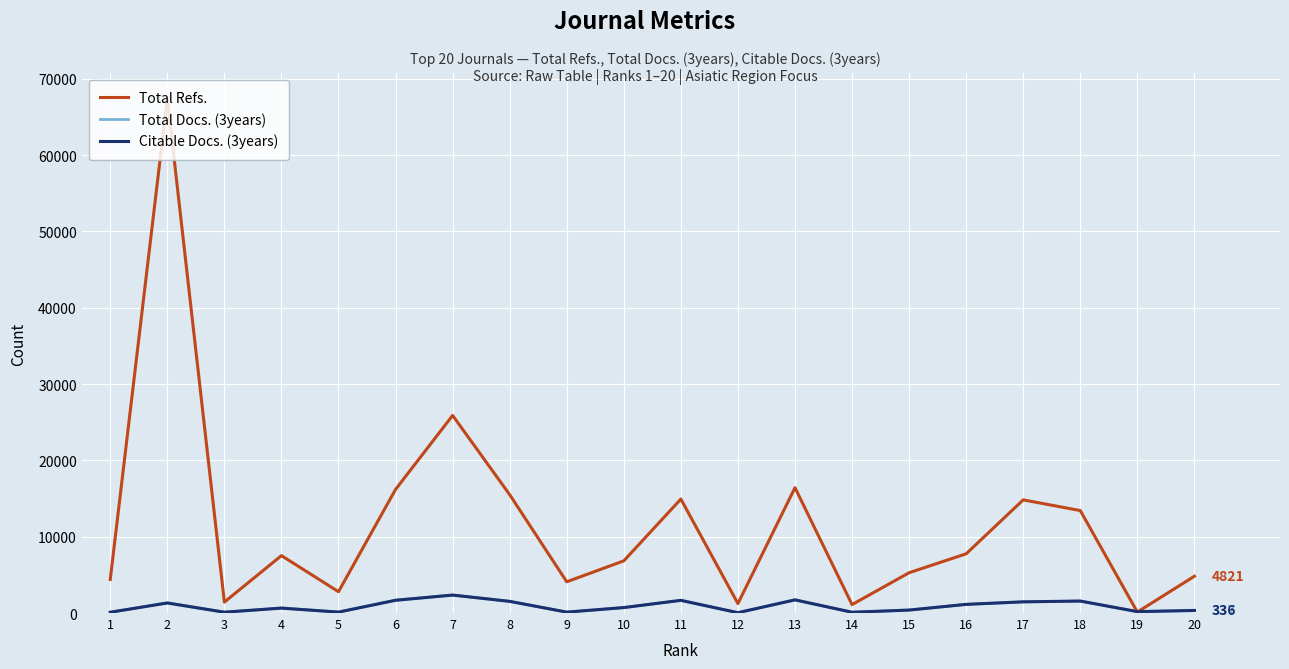

Where does the Citable Docs. (3years) series first go above 714?

2